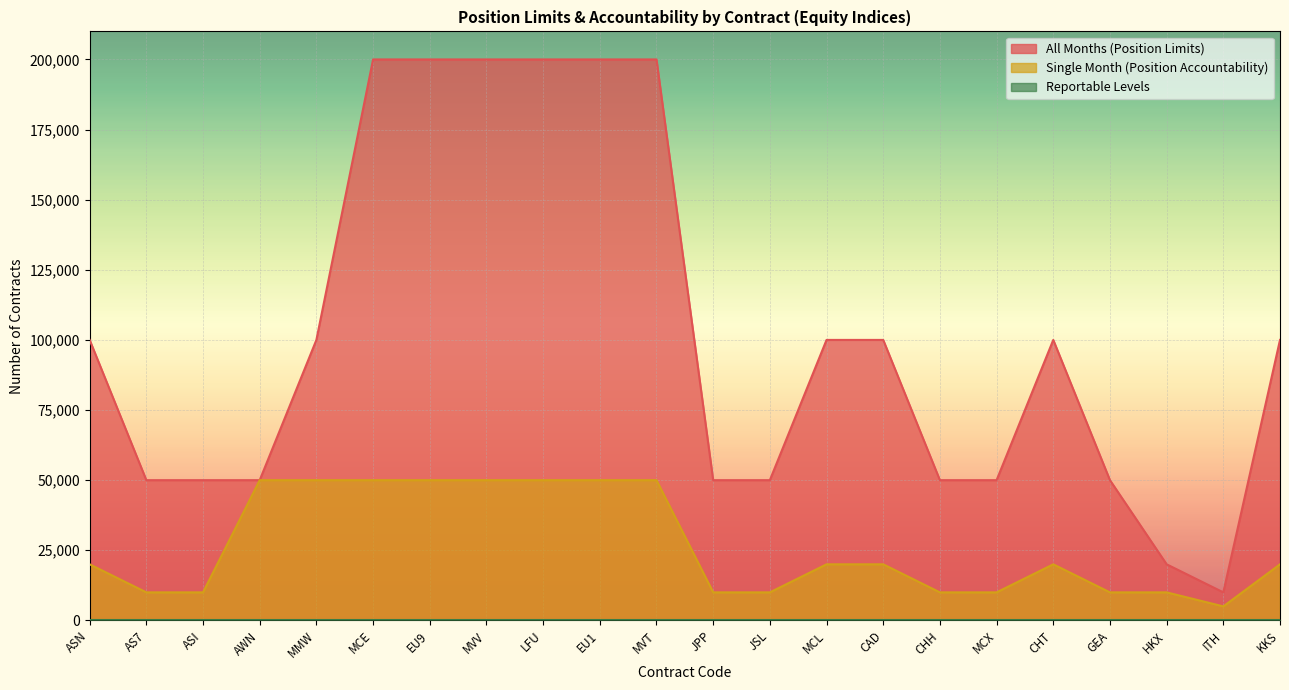

How many data points in All Months (Position Limits) are less than 100000?

10